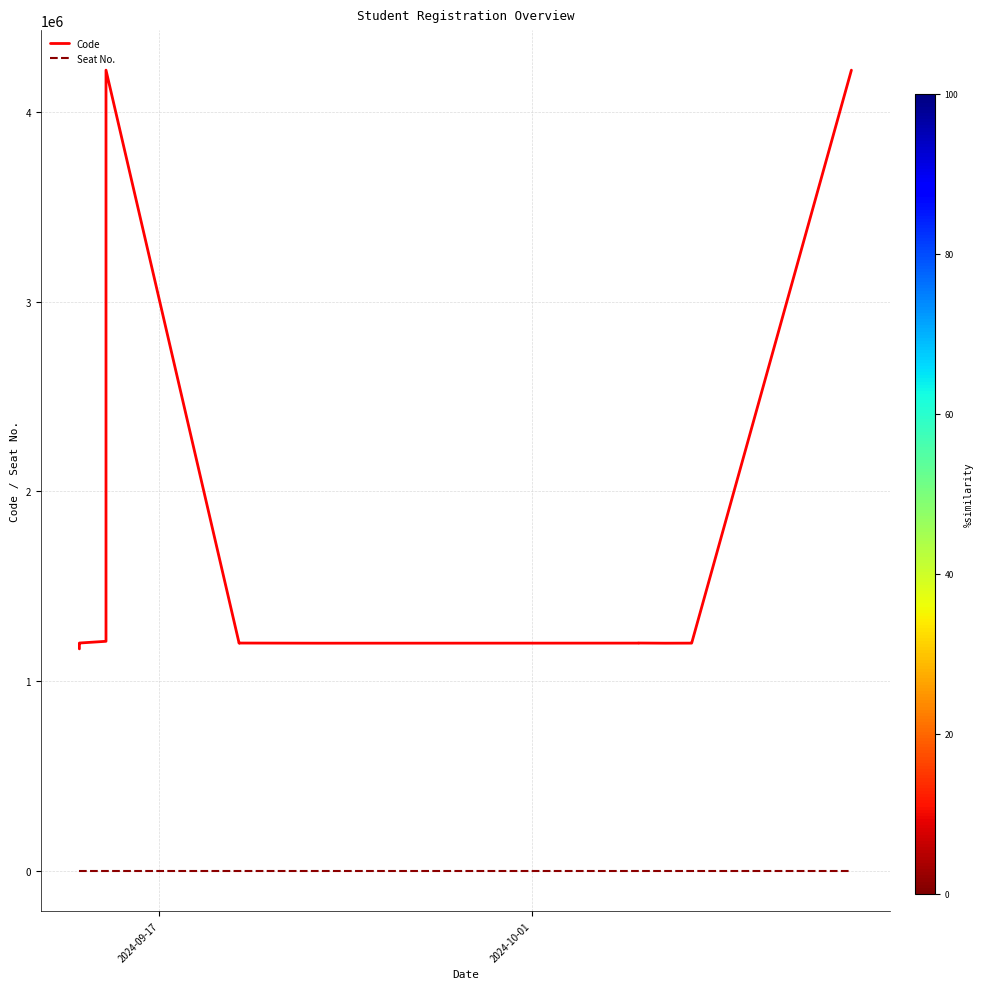

Is the value of Seat No. at 16 greater than the value of Code at 36?

No